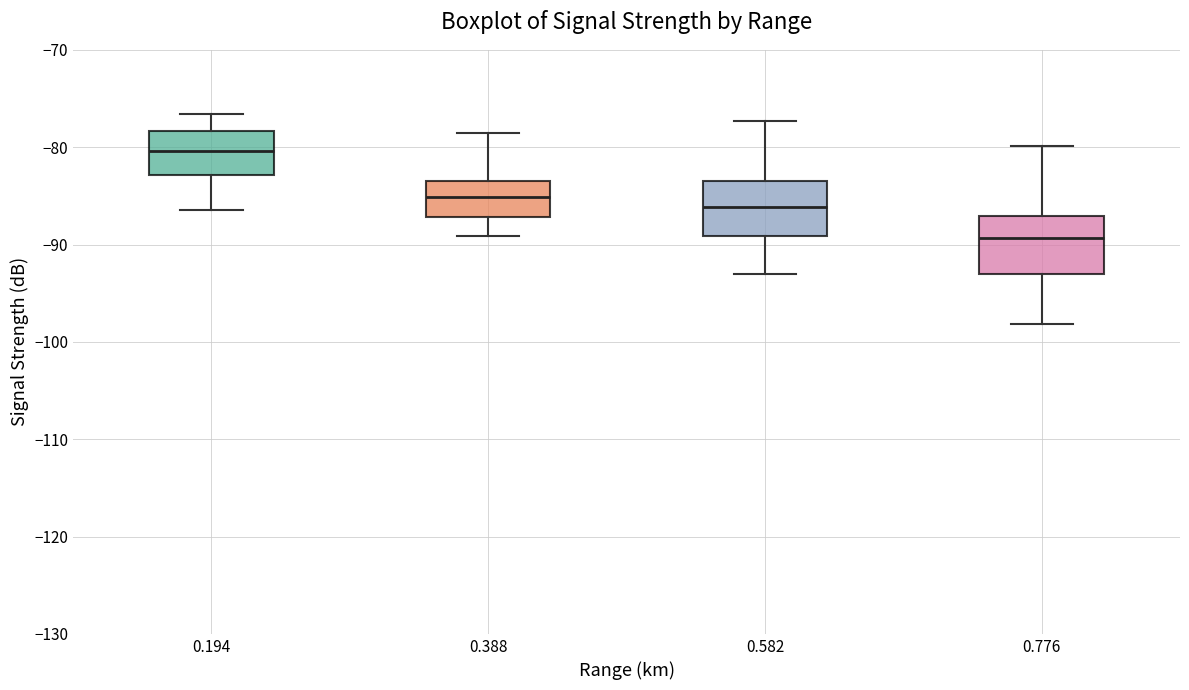

Reading left to right, transcribe this box plot: for each box, give where its median line is, the range the box spans, and where its two whiskers end, as read against the y-axis. The values are not printed on the chart, so give them approximately, as read against the axis.

0.194: median -80, box -83 to -78, whiskers -86 to -77
0.388: median -85, box -87 to -83, whiskers -89 to -78
0.582: median -86, box -89 to -83, whiskers -93 to -77
0.776: median -89, box -93 to -87, whiskers -98 to -80